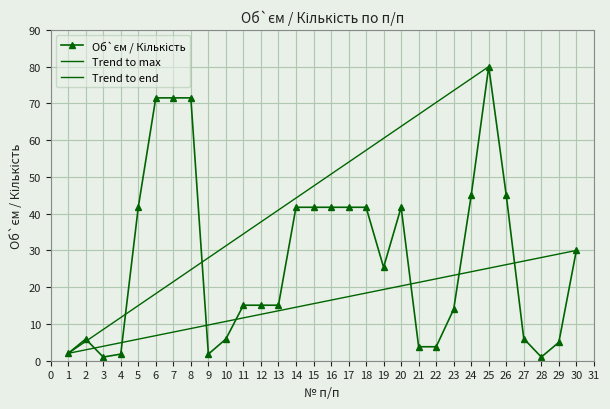

Between 25 and 22, which is larger?

25